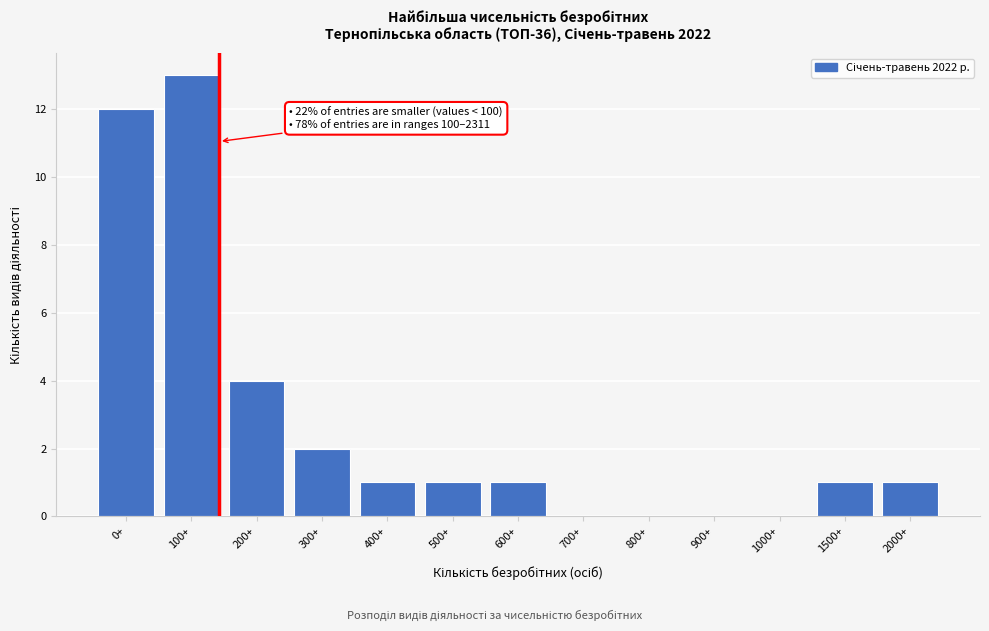

Reading left to right, what are all the values shown in this chart?

0+=12	100+=13	200+=4	300+=2	400+=1	500+=1	600+=1	700+=0	800+=0	900+=0	1000+=0	1500+=1	2000+=1